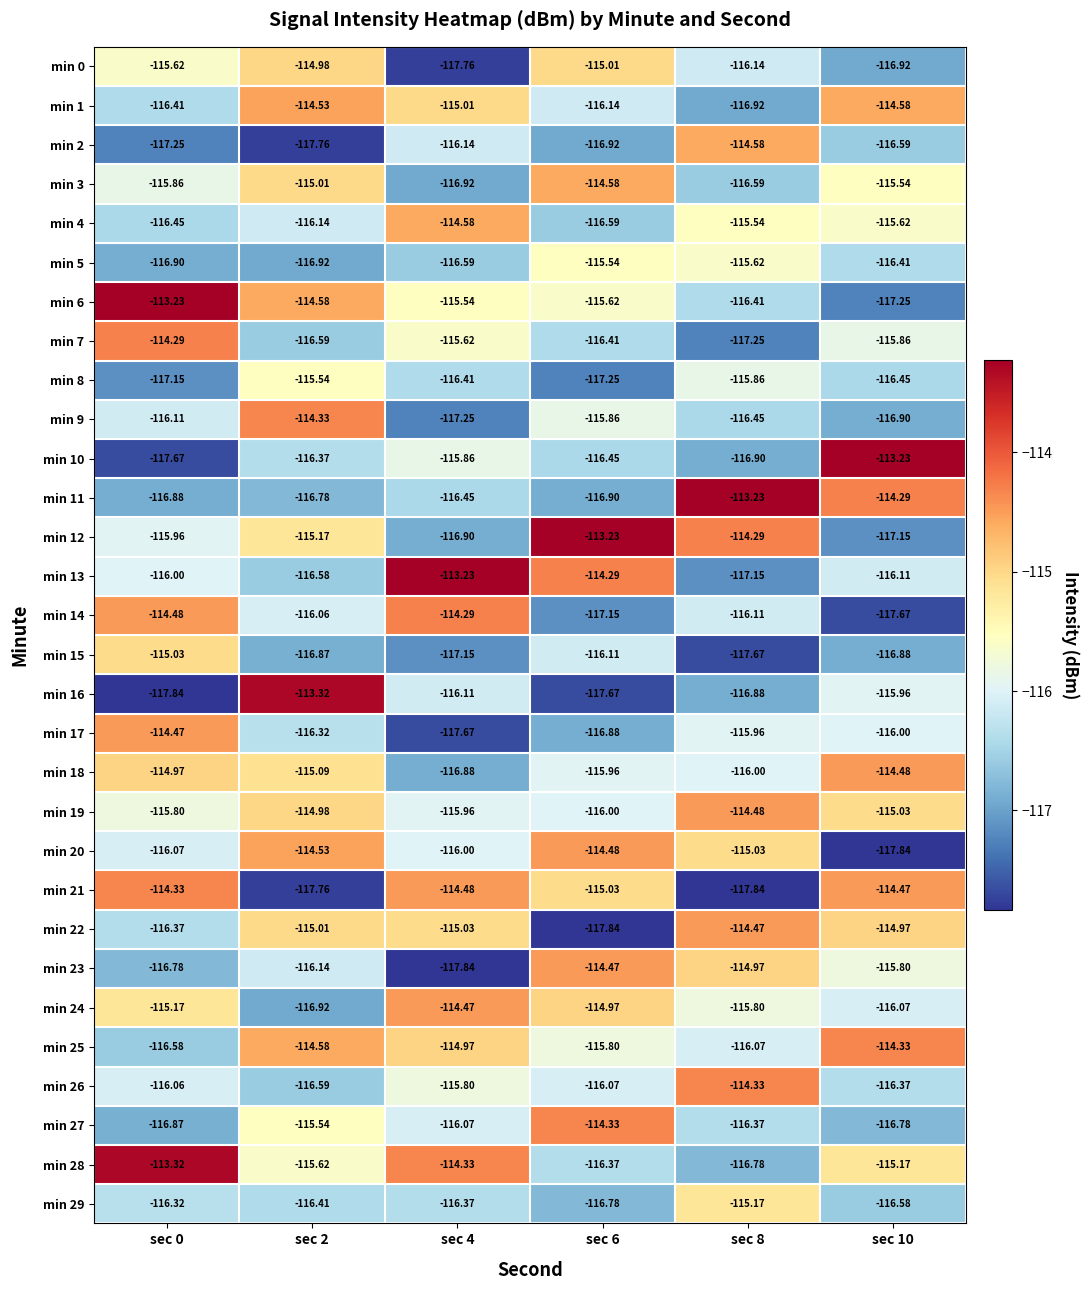

What is the spread (max minus min) of values at sec 2?

4.4